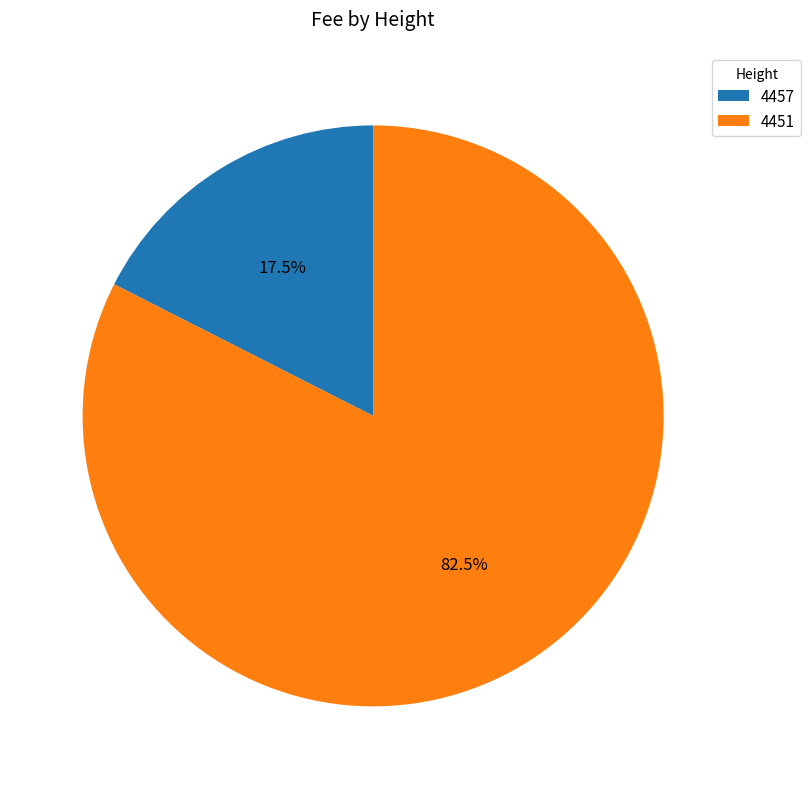

Rank the categories by value from highest to lowest.

4451, 4457